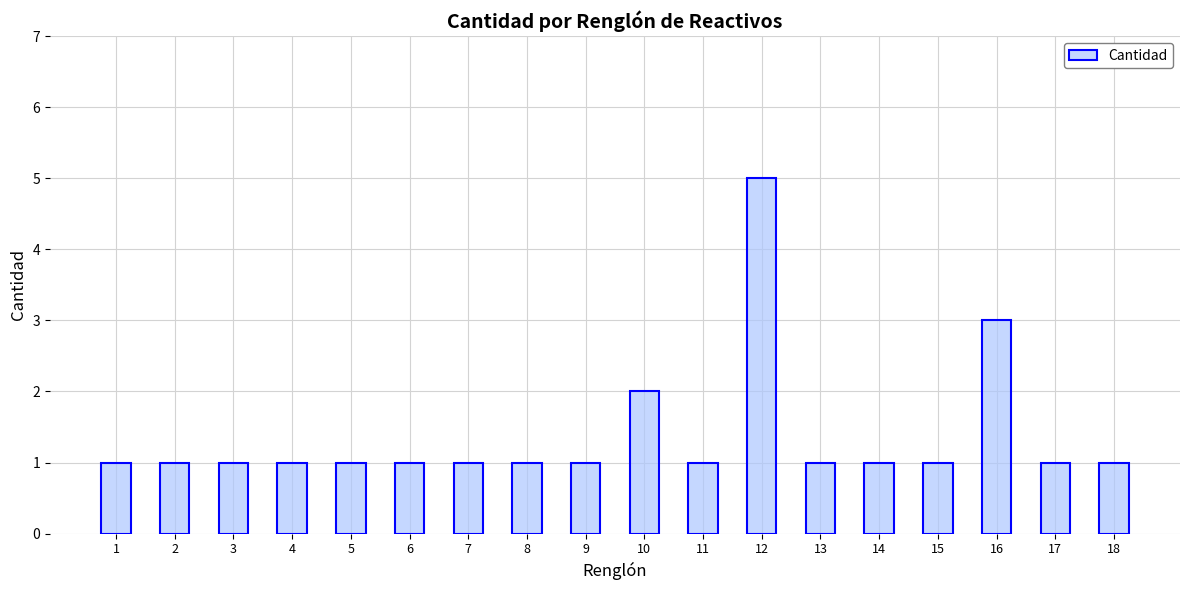

The chart shows a value of 5 at 12. True or false?

True